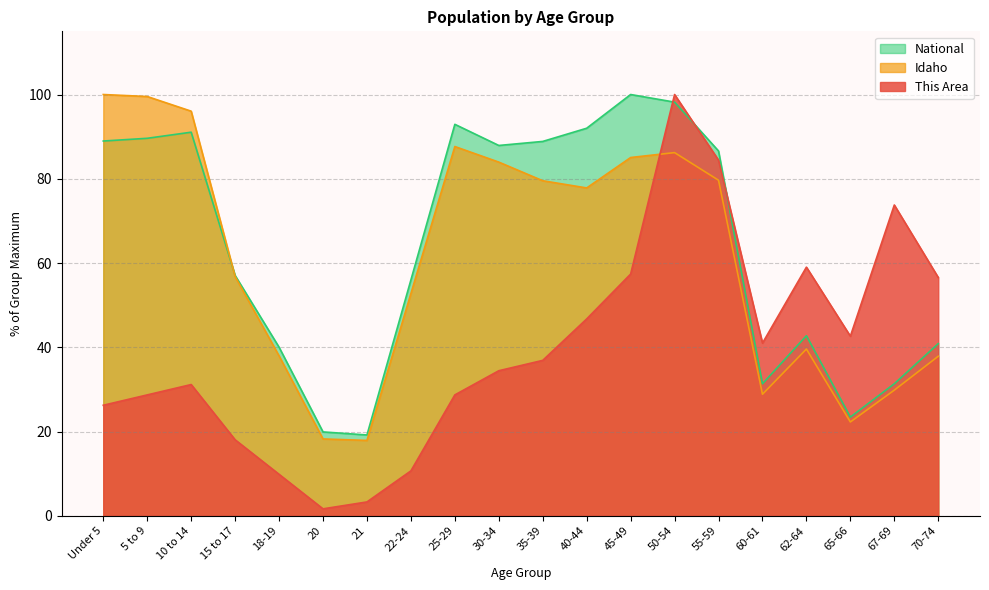

Where is the first local maximum for National?

10 to 14